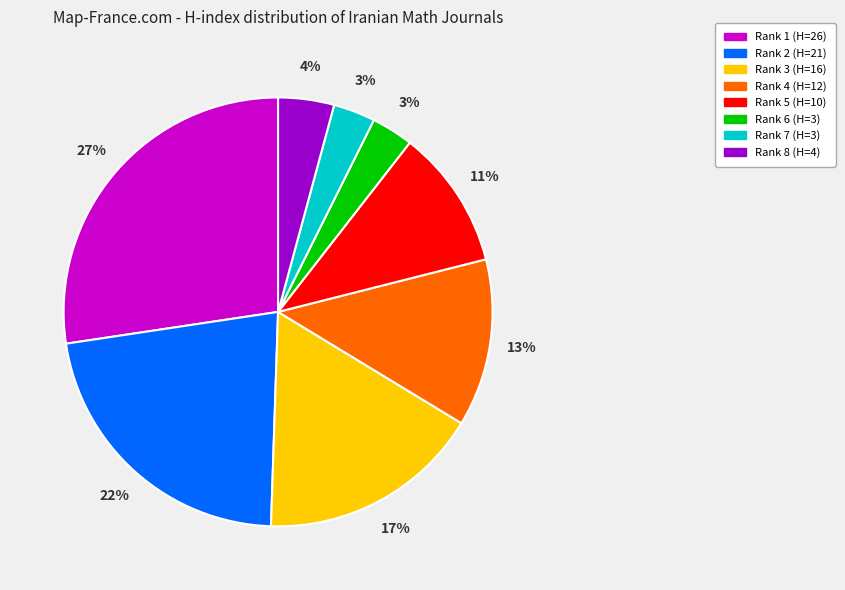

Is there a majority slice in this chart?

No